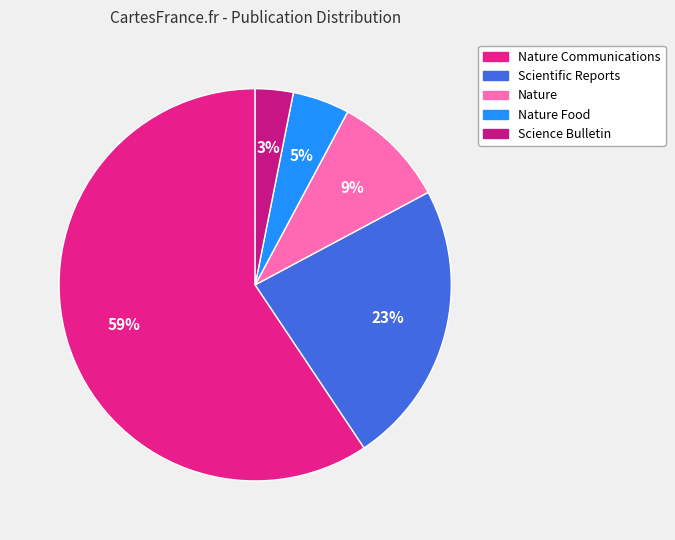

Count the number of slices in the pie.

5